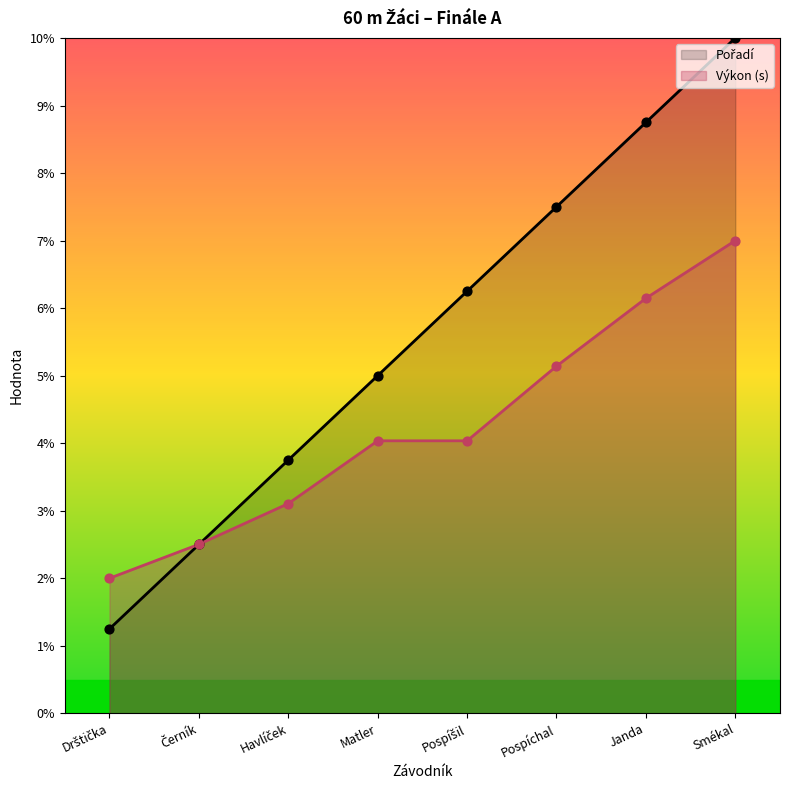

At which category is the sum across all series the highest?

Smékal